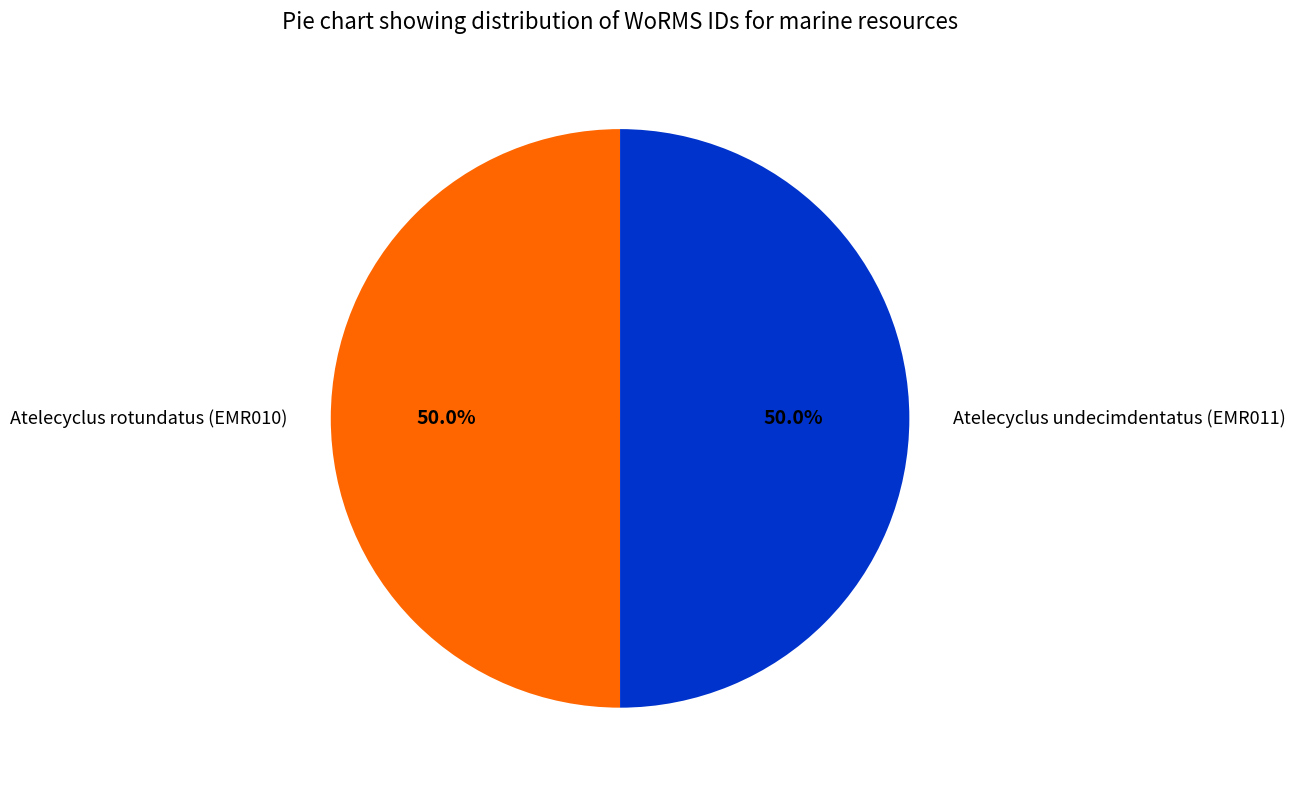

What is the ratio of the value at Atelecyclus rotundatus (EMR010) to the value at Atelecyclus undecimdentatus (EMR011)?

1.0